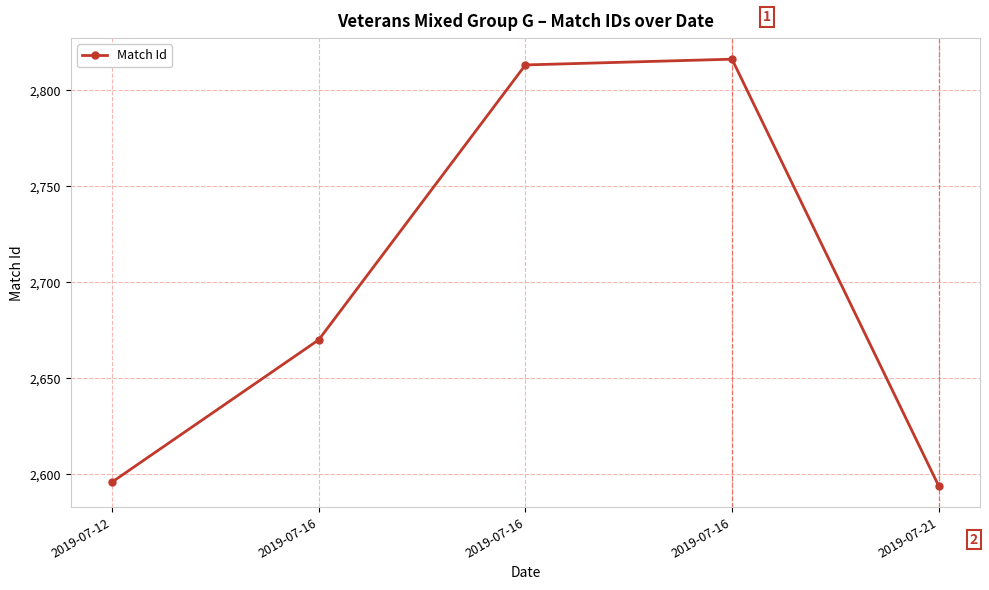

True or false: there are more than 1 points higher than both neighbors.

False